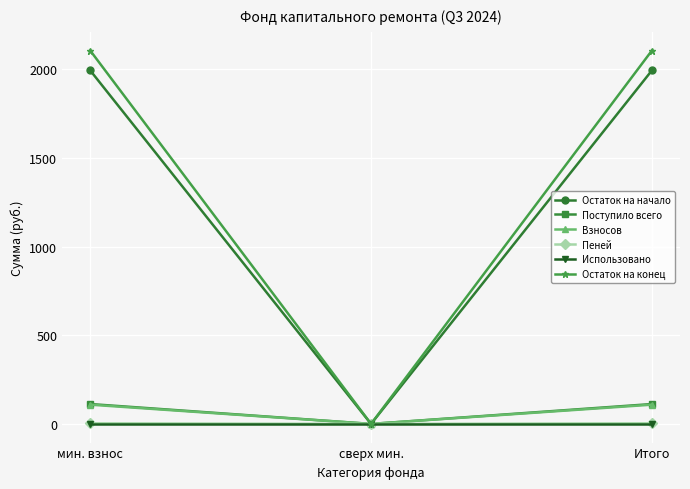

Is the value of Взносов at Итого greater than the value of Использовано at сверх мин.?

Yes